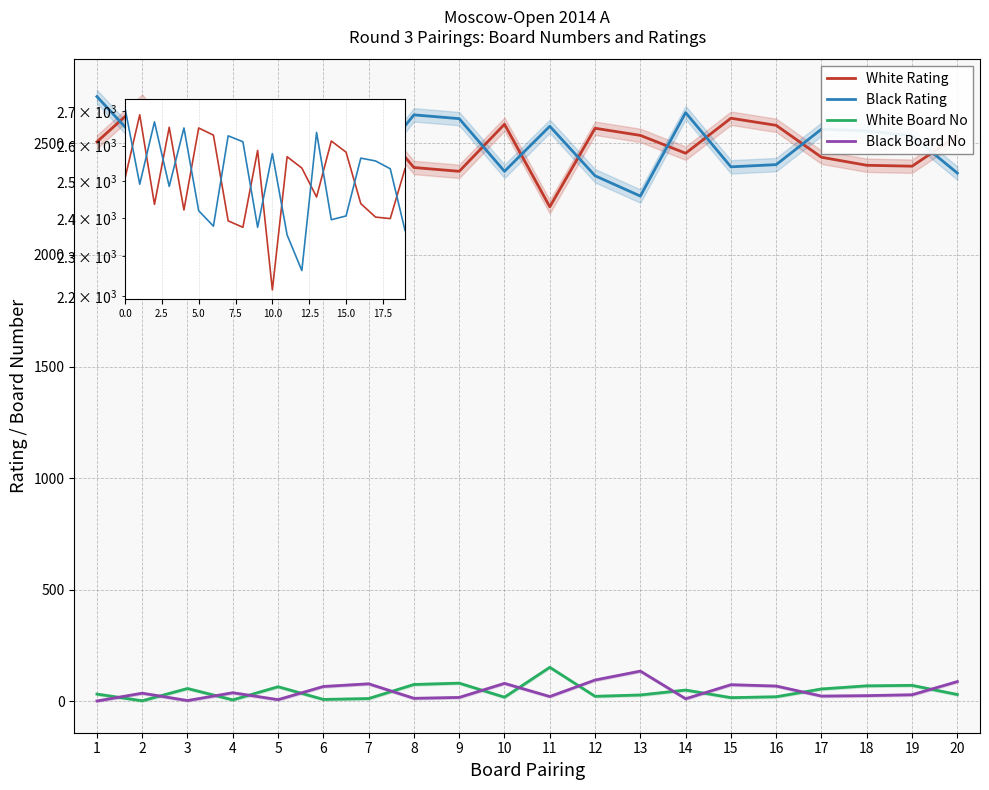

Between 13 and 14, which is larger?

13